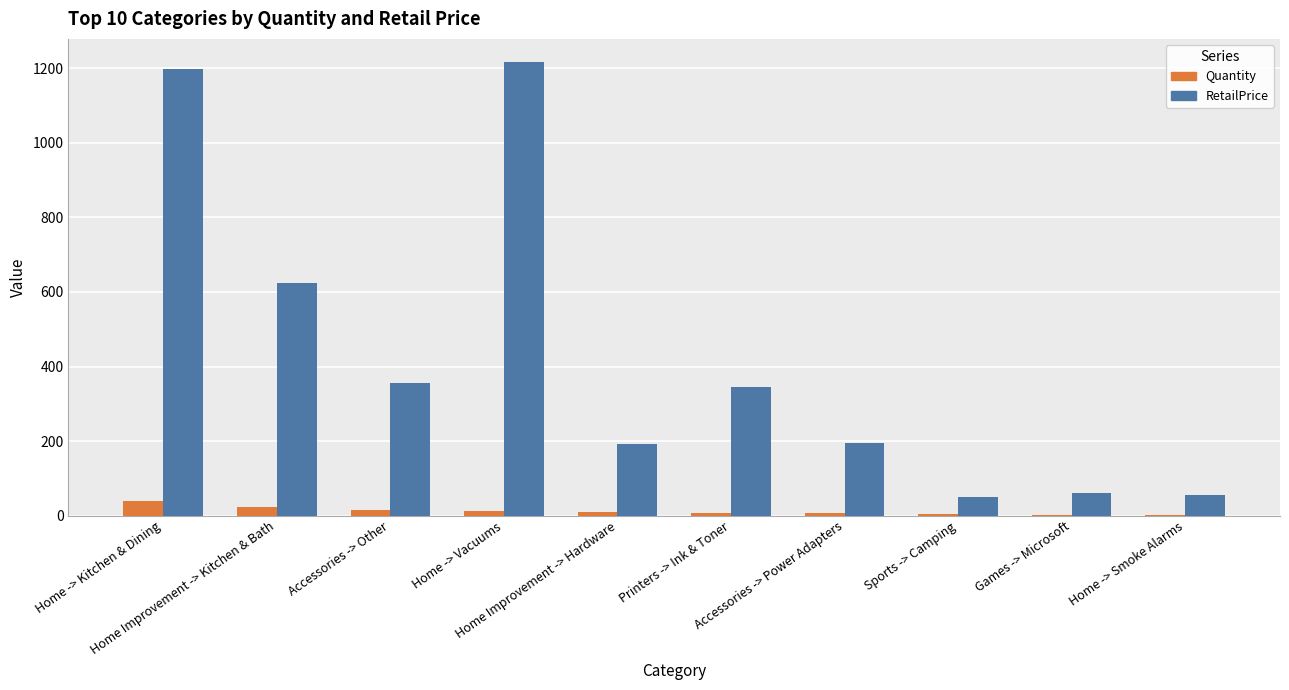

What is the total value across all series at Home -> Vacuums?

1229.5